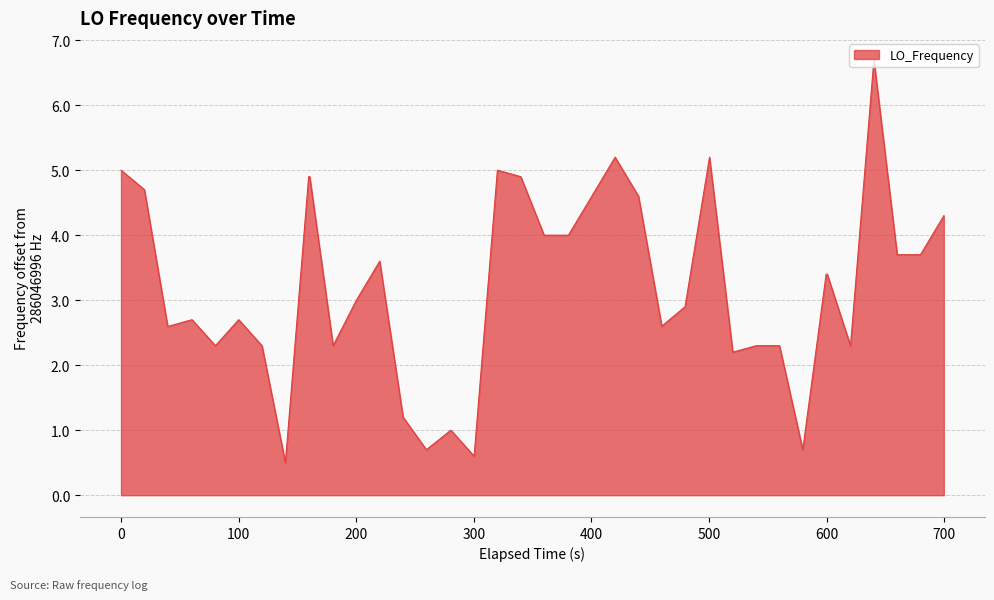

What is the difference between the maximum and minimum values?

6.2